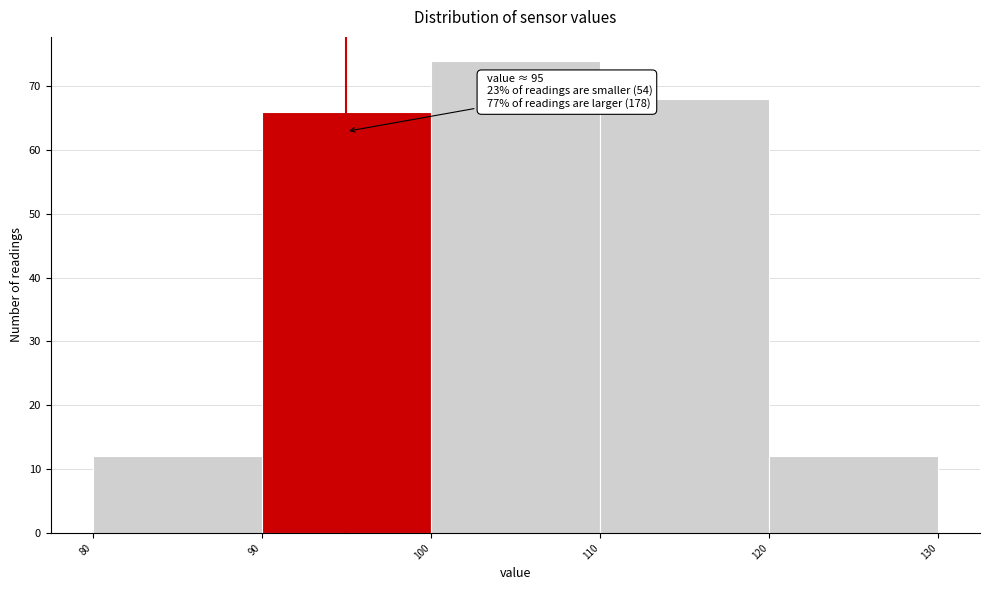

Which range on the x-axis has the tallest bar?

100 to 110